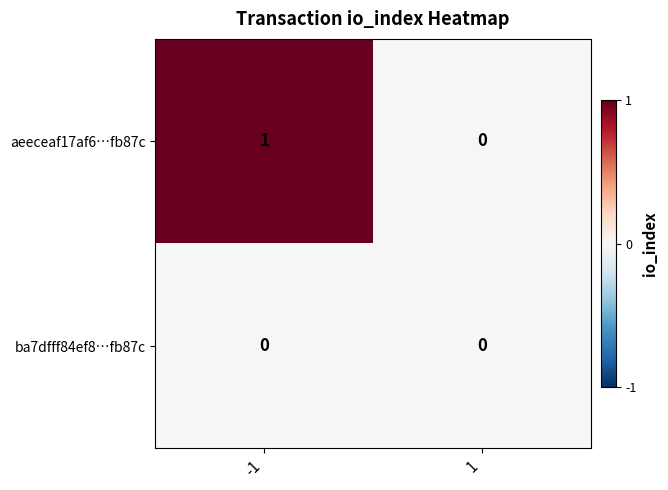

Rank the series at -1 from lowest to highest value.

ba7dfff84ef8…fb87c, aeeceaf17af6…fb87c